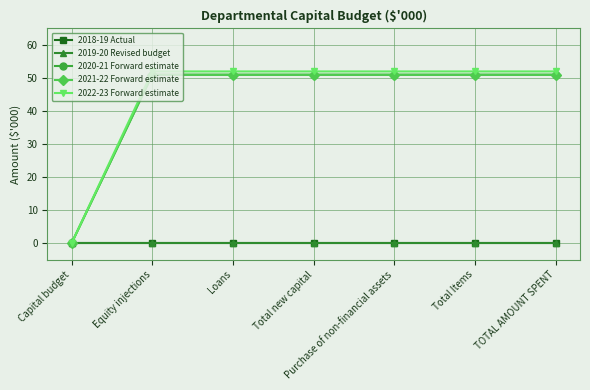

The value of 2022-23 Forward estimate at Purchase of non-financial assets is 52. True or false?

True